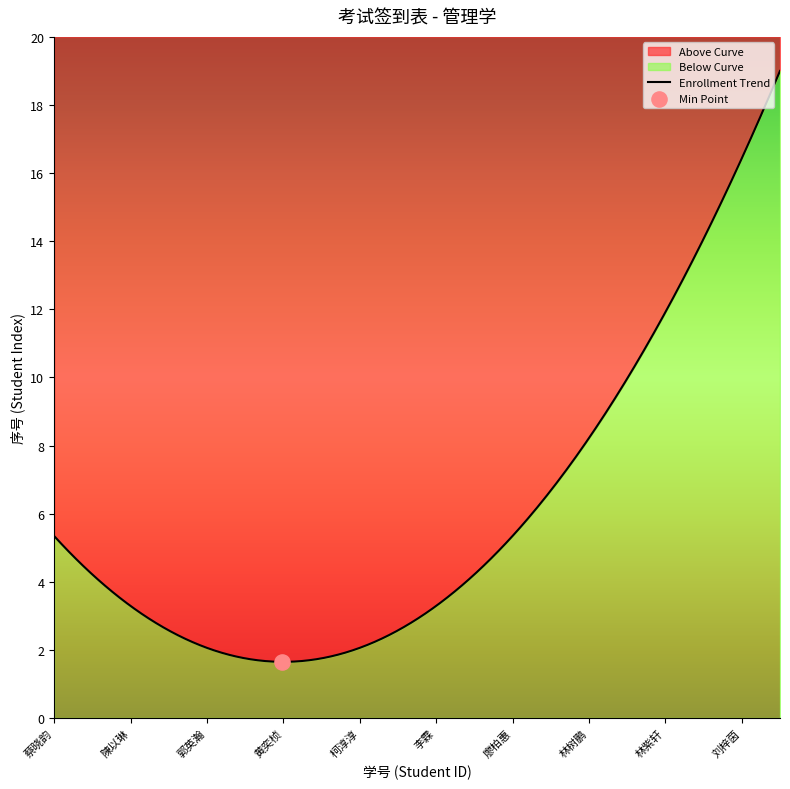

Between 林树鹏 and 刘夏媛, which is larger?

刘夏媛